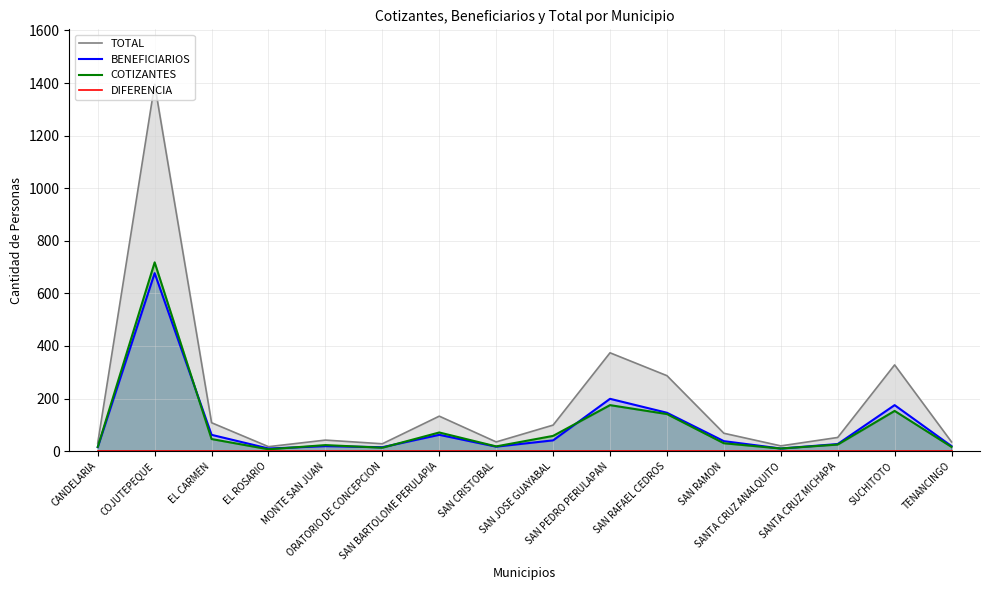

The TOTAL series shows 28 at ORATORIO DE CONCEPCION. True or false?

True